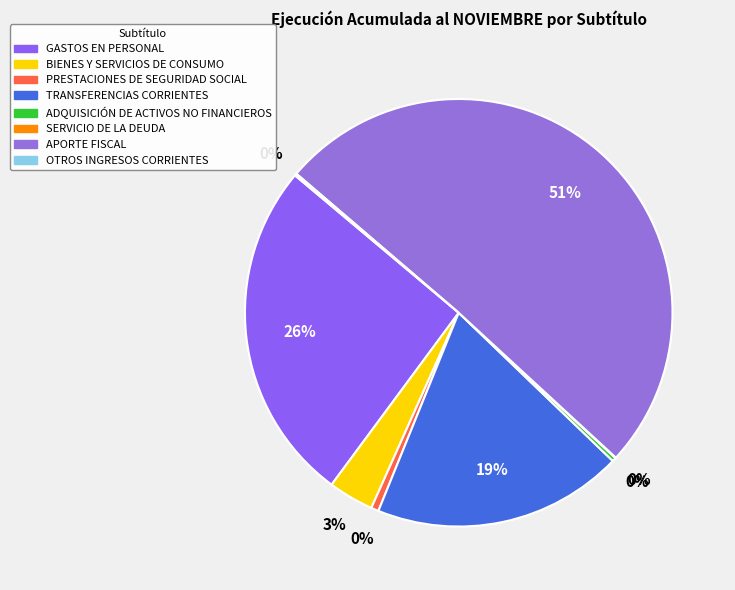

Approximately how many times larger is the value at PRESTACIONES DE SEGURIDAD SOCIAL compared to OTROS INGRESOS CORRIENTES?

3.5